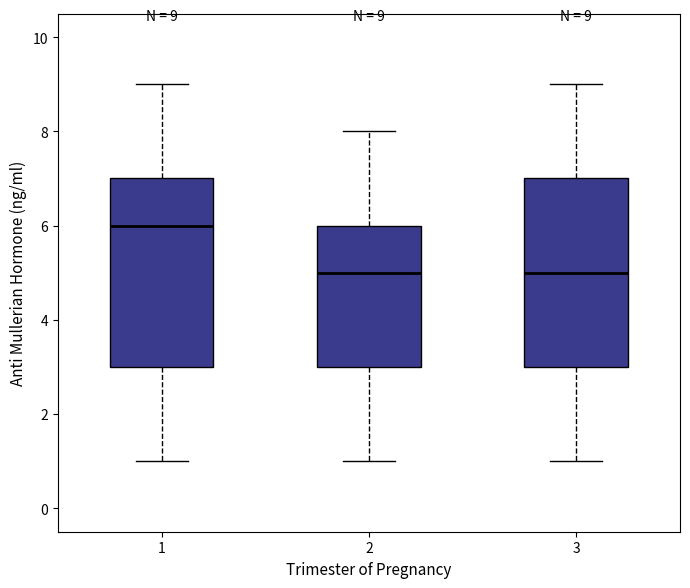

Which box's median line is the highest?

1